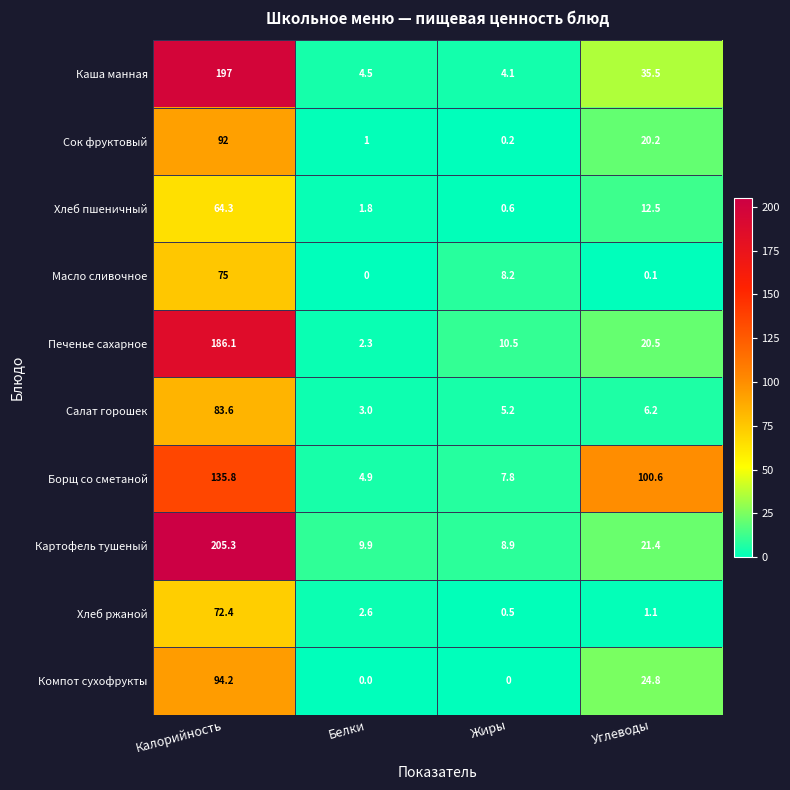

How many distinct data groups are displayed?

10